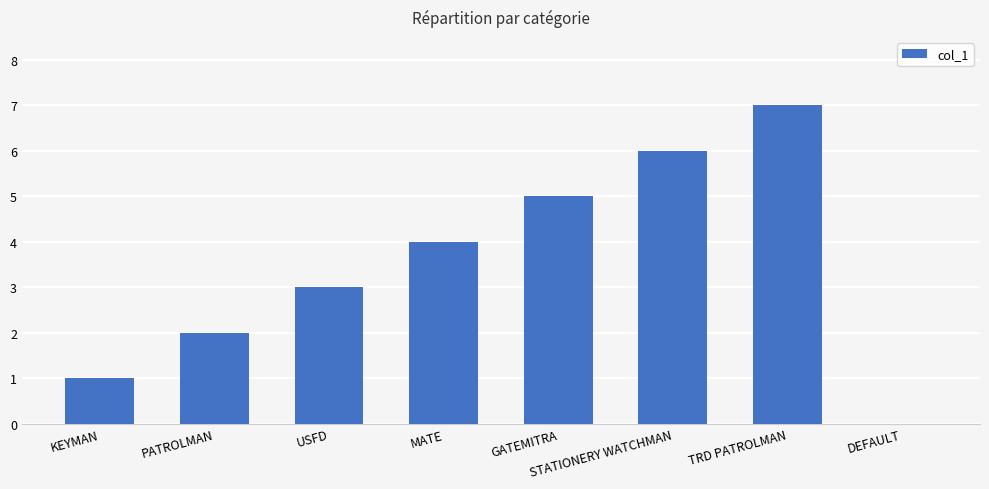

What is the maximum value shown in the chart?

7